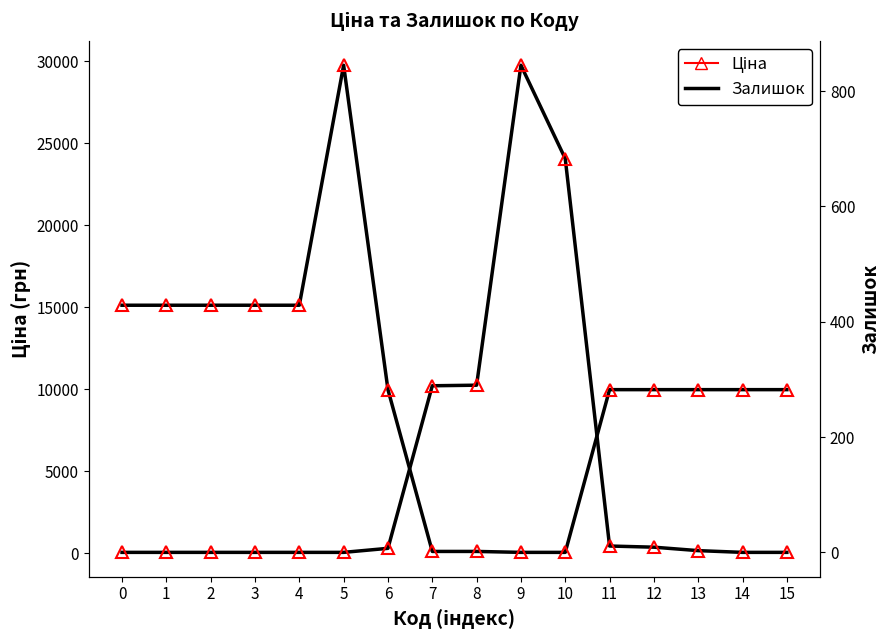

How many positive values does the Залишок series have?

8